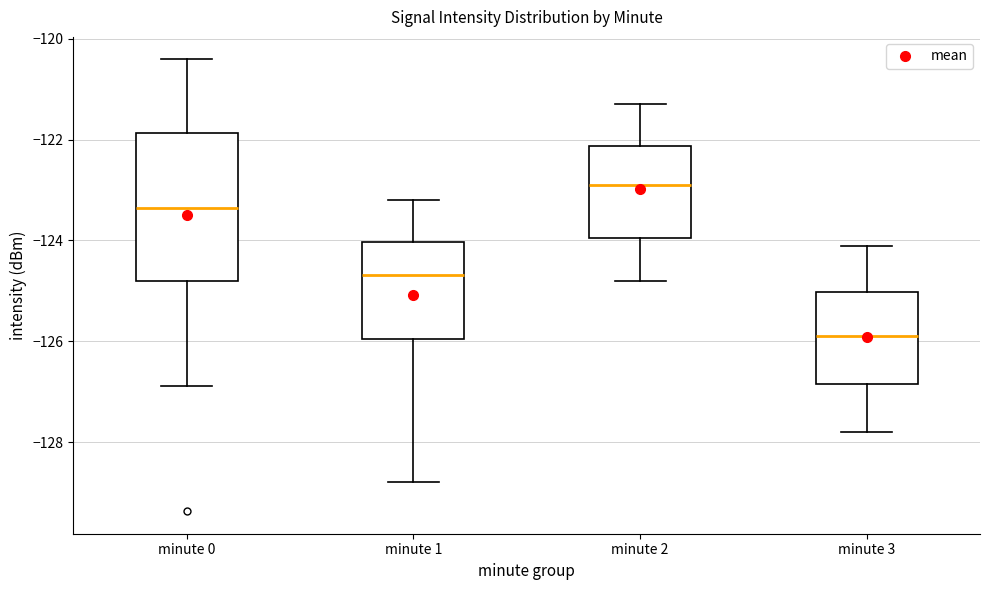

Reading left to right, read every box against the y-axis: the position of its median line, the range the box covers, and the ends of its whiskers. The values are not printed on the chart, so give them approximately, as read against the axis.

minute 0: median -123.4, box -124.8 to -121.8, whiskers -126.8 to -120.4
minute 1: median -124.6, box -126.0 to -124.0, whiskers -128.8 to -123.2
minute 2: median -122.8, box -124.0 to -122.2, whiskers -124.8 to -121.2
minute 3: median -125.8, box -126.8 to -125.0, whiskers -127.8 to -124.0